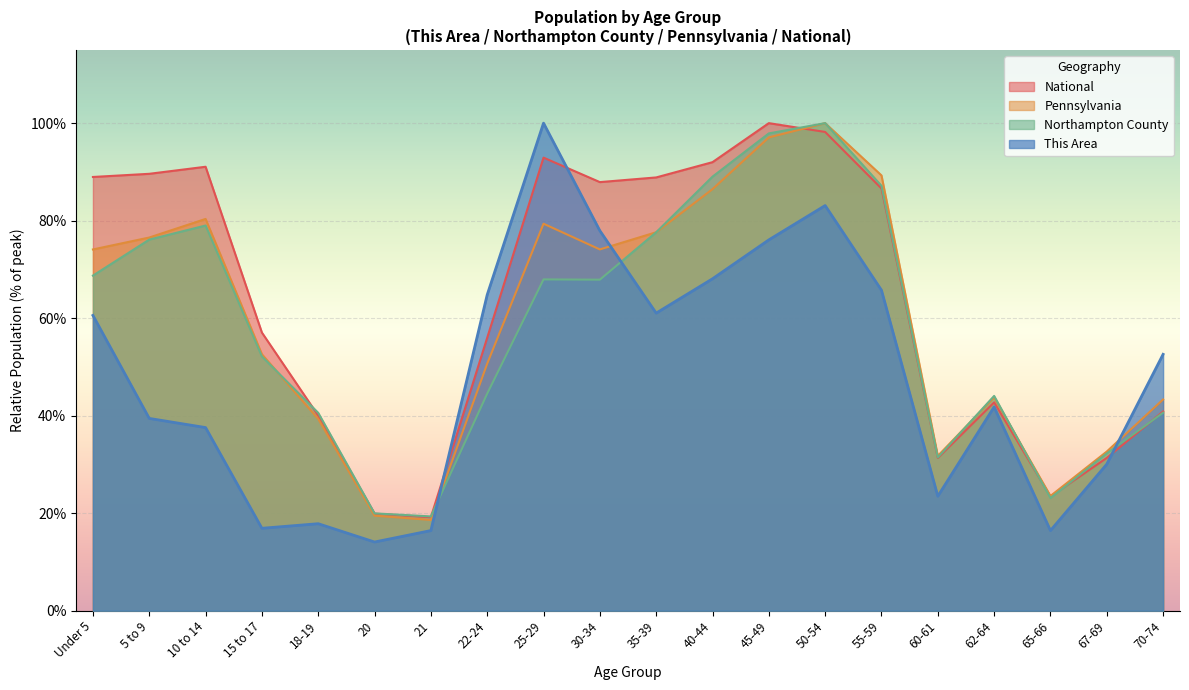

Reading left to right, list all the values displayed in this chart.

This Area: 60.6	39.4	37.6	16.9	17.8	14.1	16.4	64.8	100.0	77.9	61.0	68.1	76.1	83.1	65.7	23.5	41.8	16.4	30.0	52.6
Northampton County: 68.7	76.1	79.0	52.1	40.6	20.0	19.3	44.5	67.9	67.9	77.6	89.0	97.9	100.0	87.1	31.4	44.1	23.1	32.3	40.6
Pennsylvania: 74.1	76.5	80.3	52.6	39.3	19.5	18.6	50.7	79.4	74.1	77.6	86.5	97.1	100.0	89.3	31.7	43.7	23.5	32.6	43.3
National: 89.0	89.6	91.1	57.0	40.0	19.9	19.2	56.0	92.9	87.9	88.9	92.0	100.0	98.2	86.6	31.3	42.7	23.4	31.3	40.9